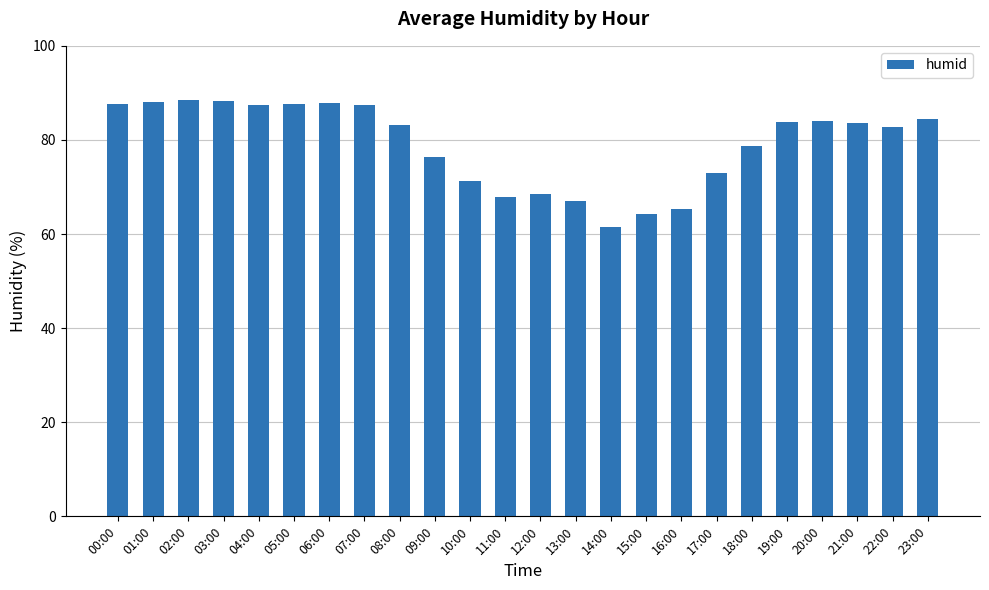

What position from the left is 14:00?

15